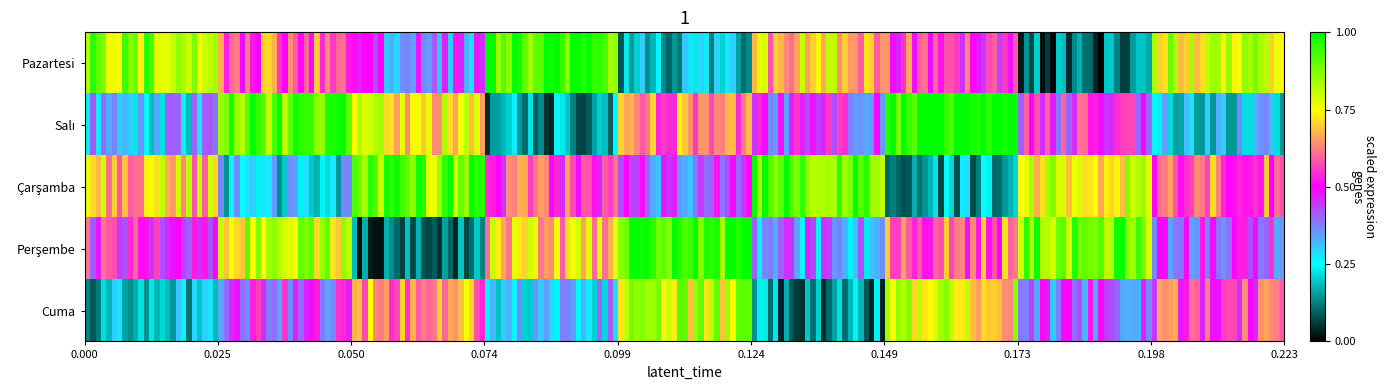

Which series has the largest total across all categories?

Perşembe